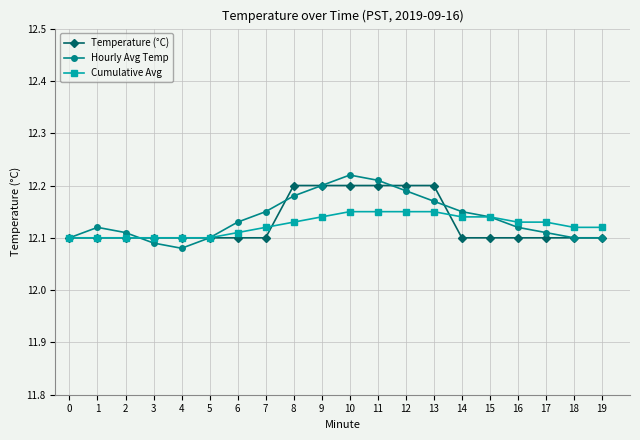

Which category has the lowest value in the Hourly Avg Temp series?

4